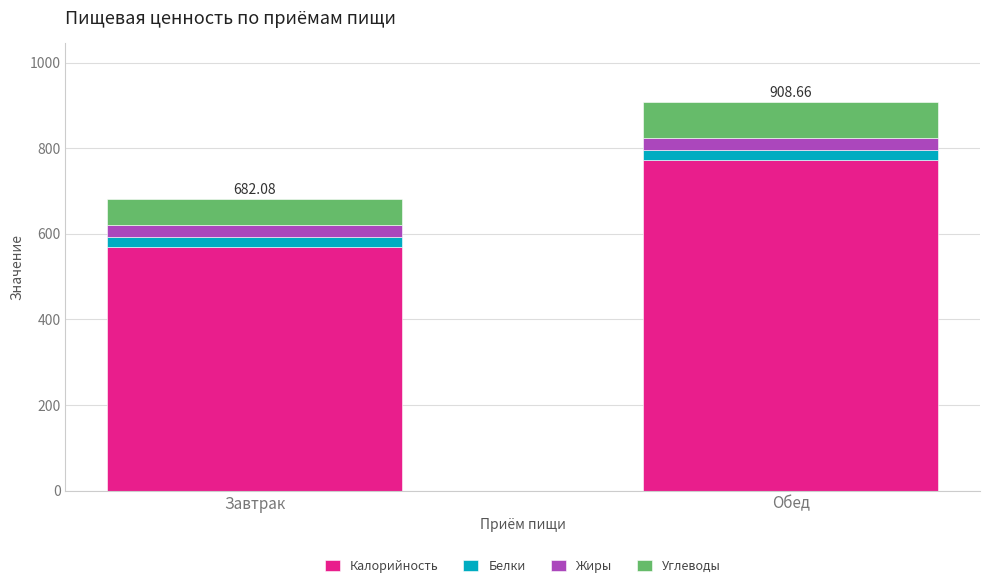

Where is Калорийность nearest to the value 670?

Завтрак